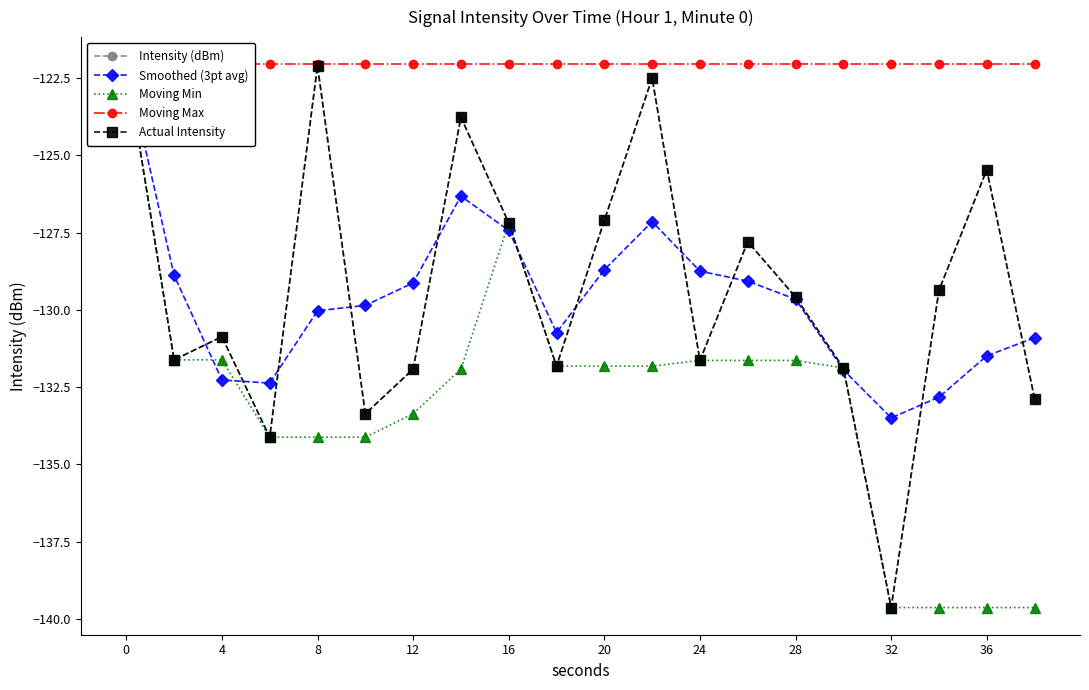

What is the sum of all Actual Intensity values?

-2586.6